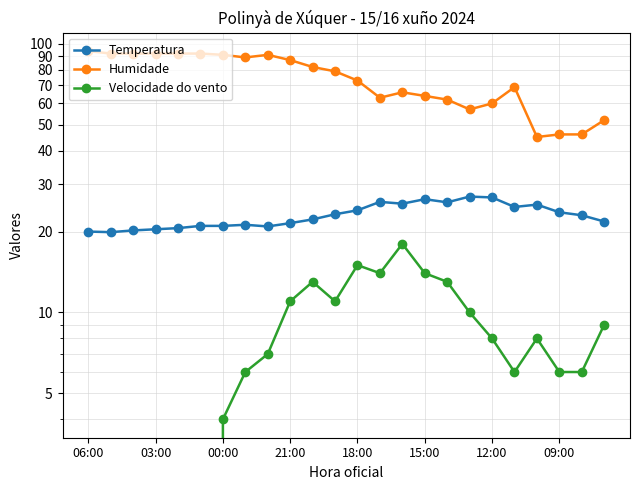

What position from the left is 18:00?

13